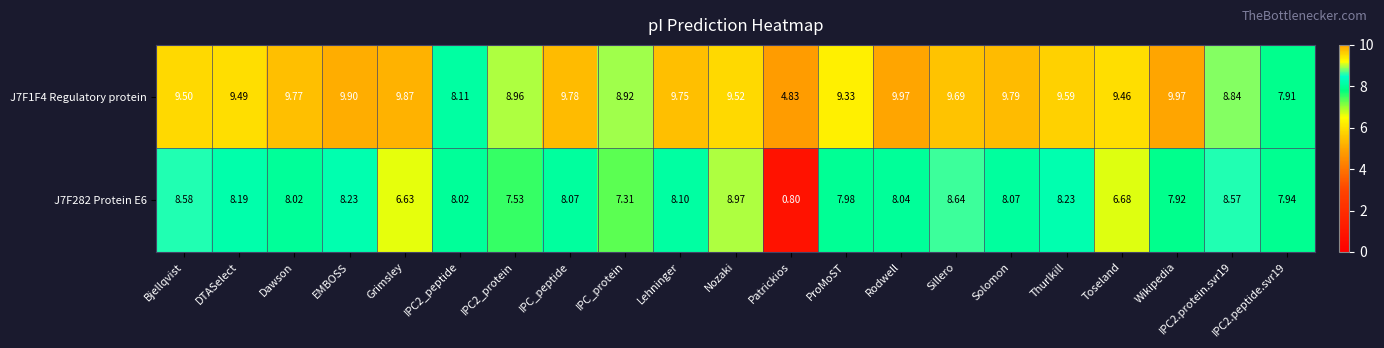

Where is J7F282 Protein E6 nearest to the value 4?

Grimsley